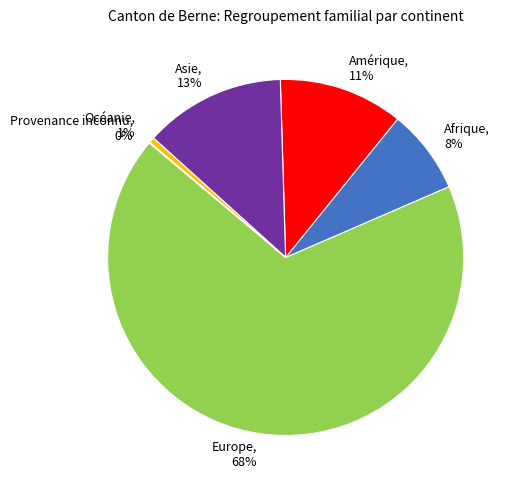

The Afrique, 8% slice represents 1% of the pie. True or false?

False